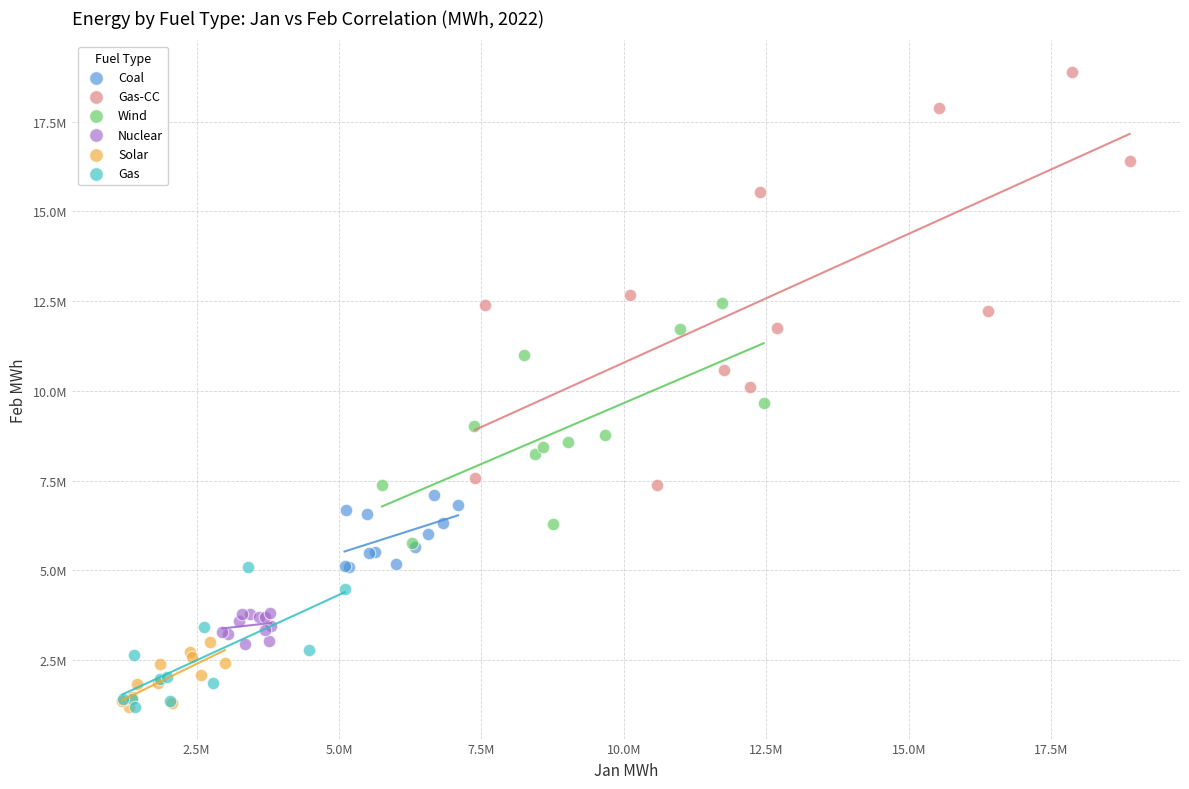

Which series reaches the maximum Y coordinate?

Gas-CC